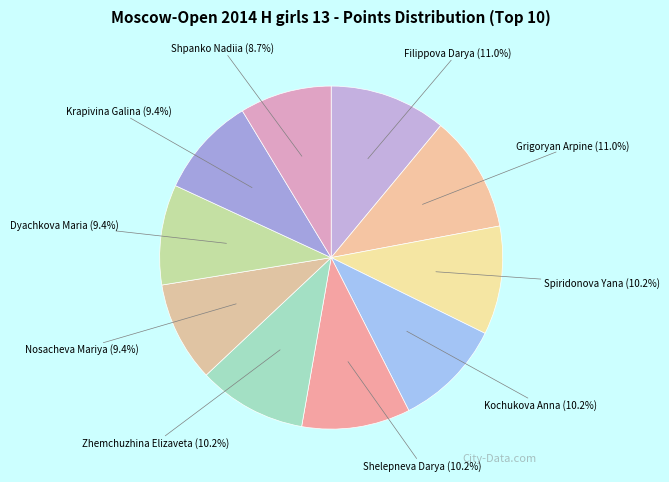

To the nearest percent, what is the difference between the largest and smallest slice percentages?

2%